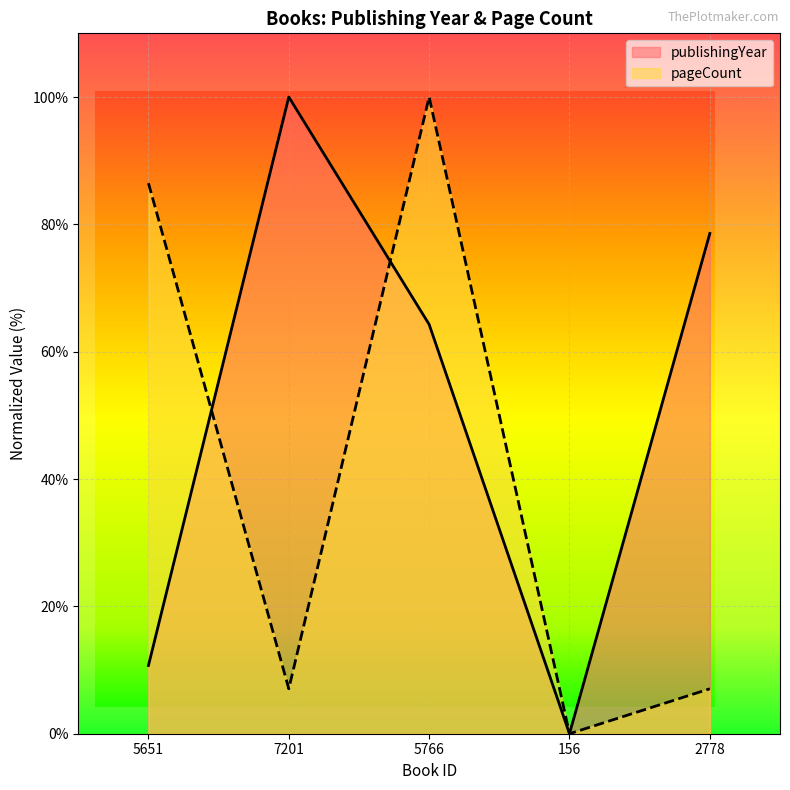

What is the maximum value shown in the chart?

100.0